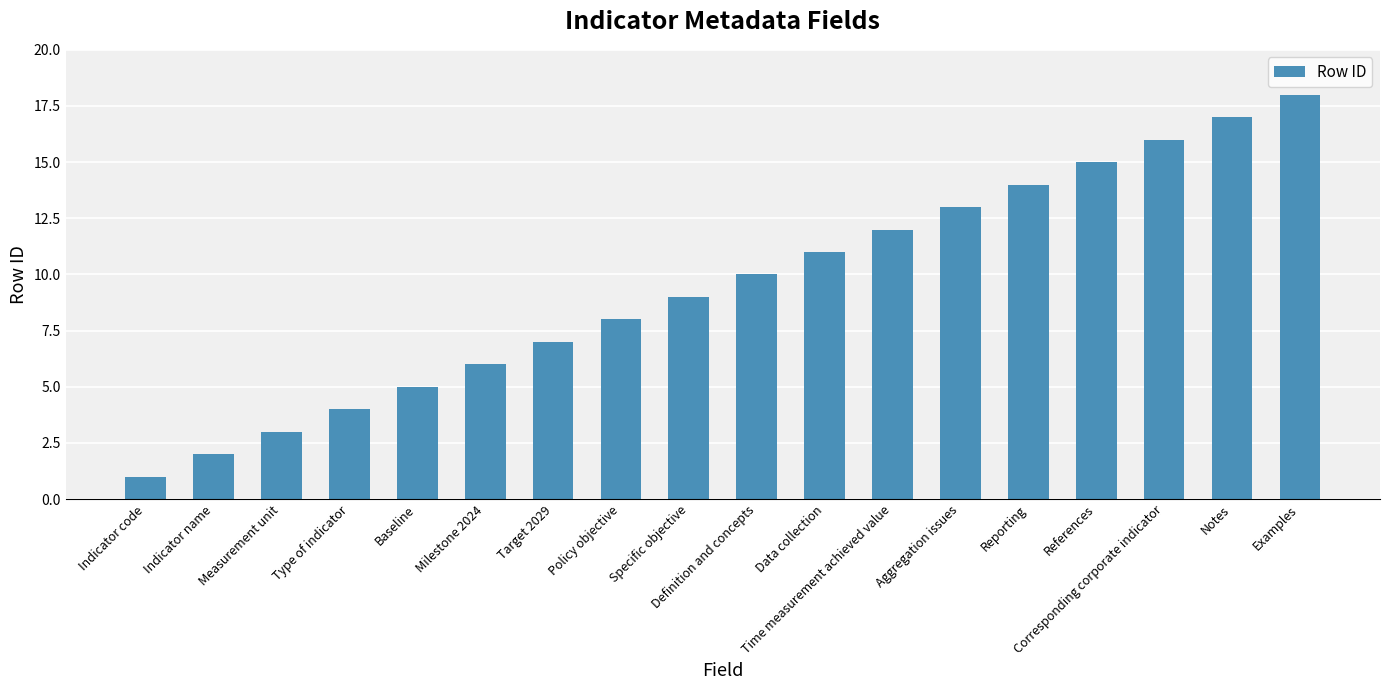

How many bars are there in total?

18